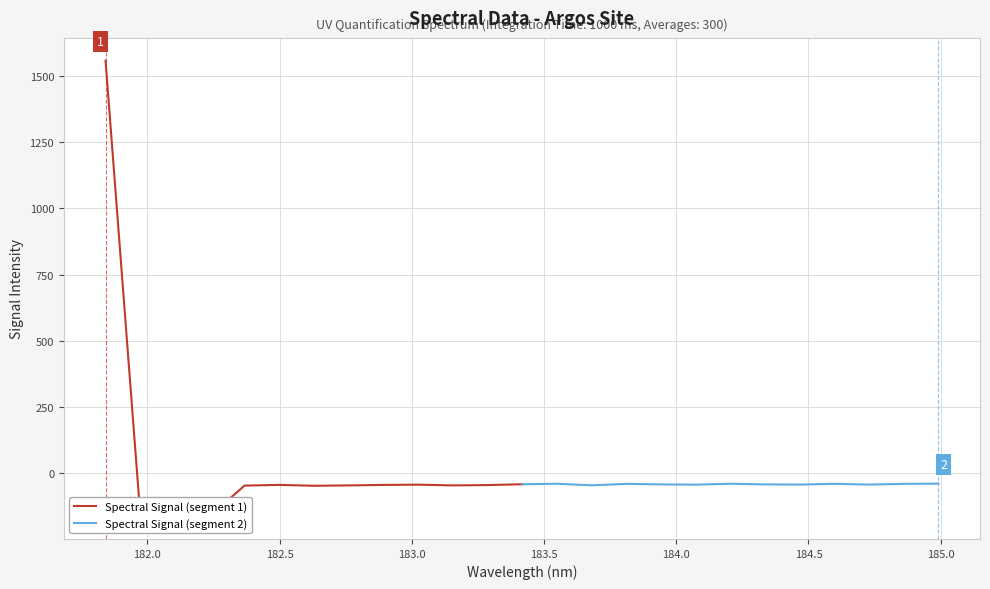

What is the difference between the Spectral Signal (segment 2) values at 184.5 and 183.0?

0.2